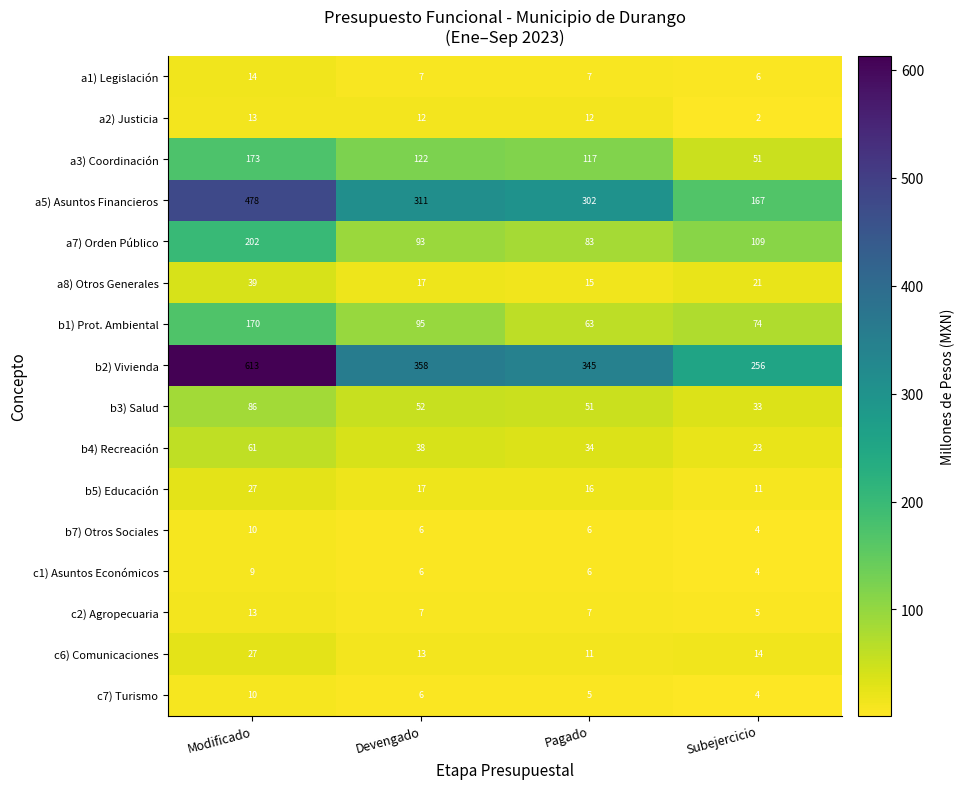

What is the difference between the highest and lowest values at Modificado?

604